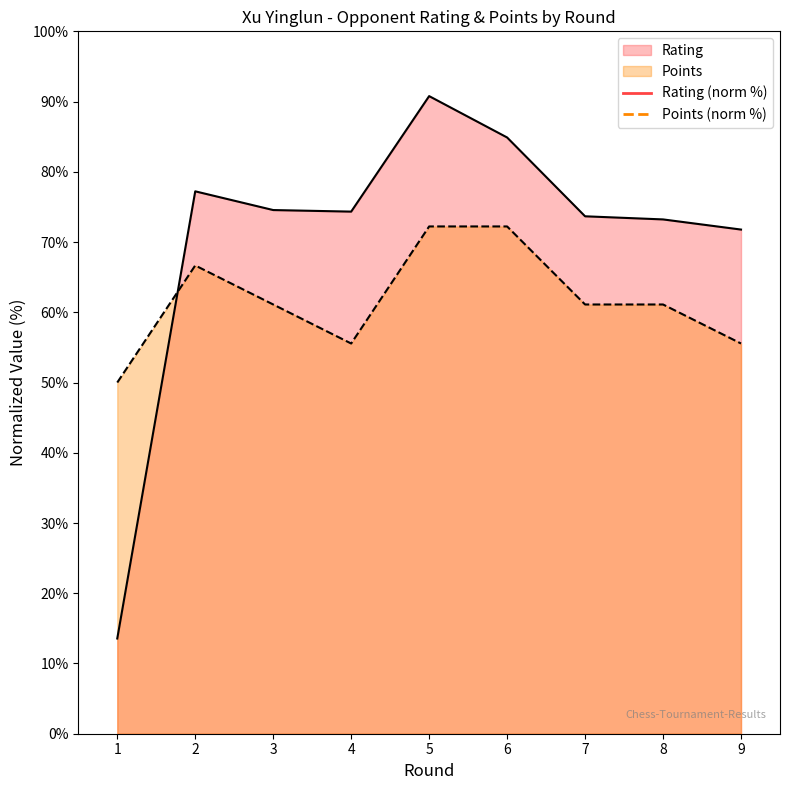

What is the total value across all series at 9?

127.3